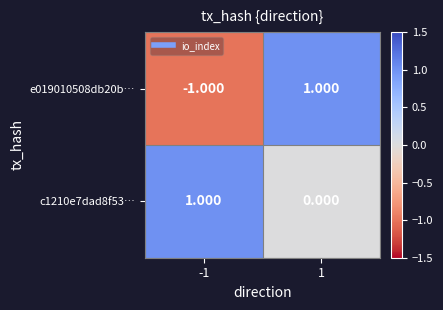

Is the value of e019010508db20b… at -1 greater than the value of c1210e7dad8f53… at 1?

No